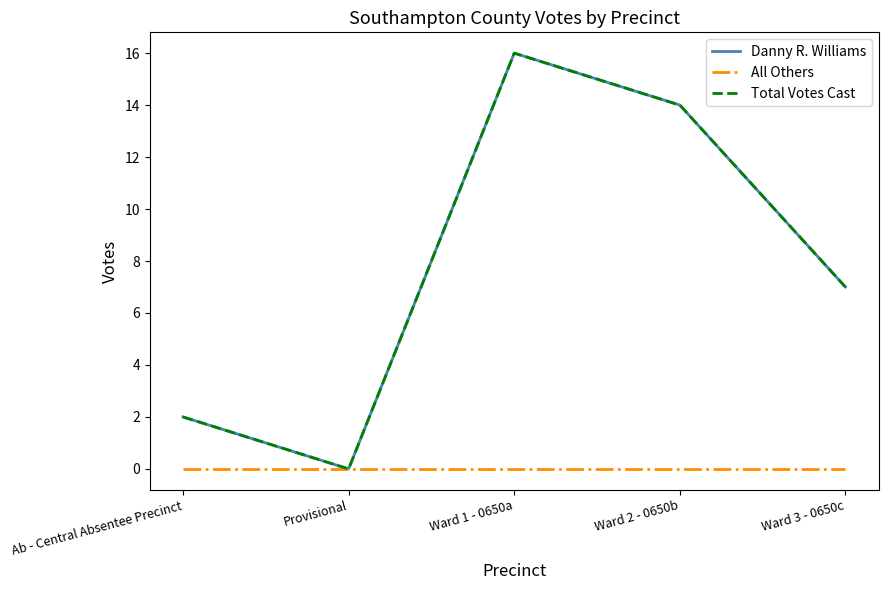

Does the chart display data point markers on the line(s)?

No